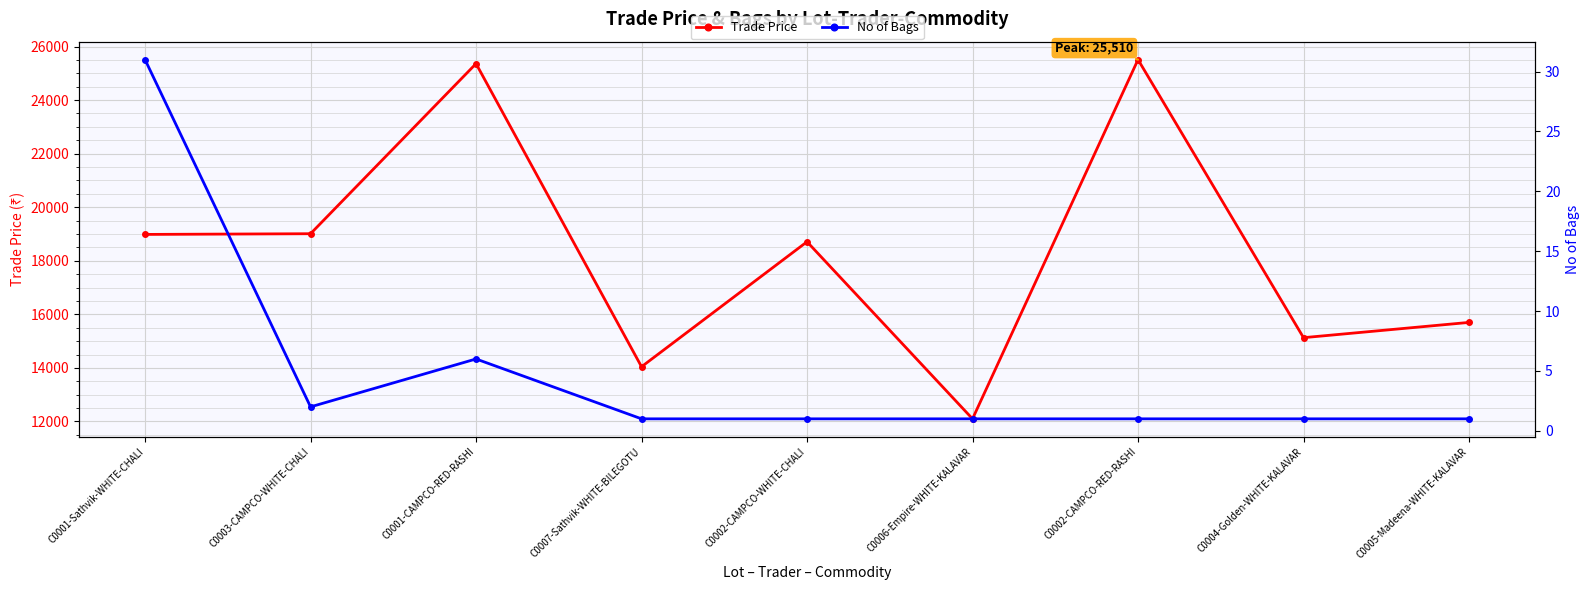

Is it true that No of Bags equals 8 at C0001-CAMPCO-RED-RASHI?

False